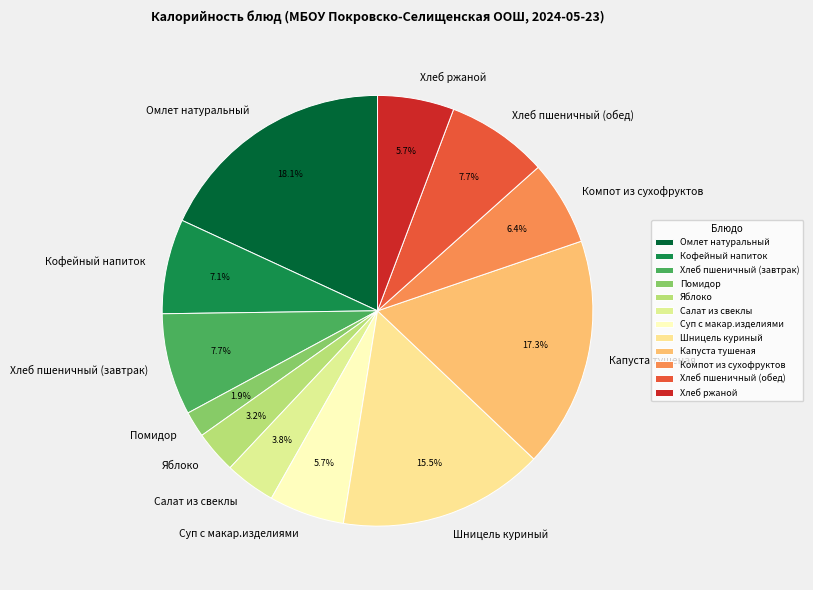

Which has a higher value, Яблоко or Суп с макар.изделиями?

Суп с макар.изделиями